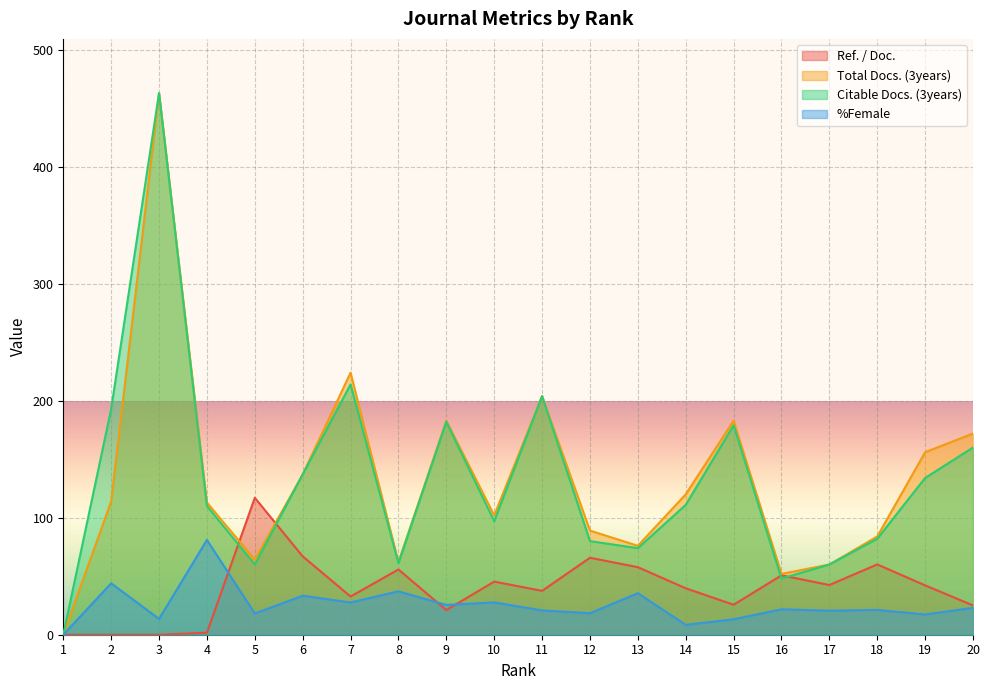

The %Female series shows 44.0 at 2. True or false?

True